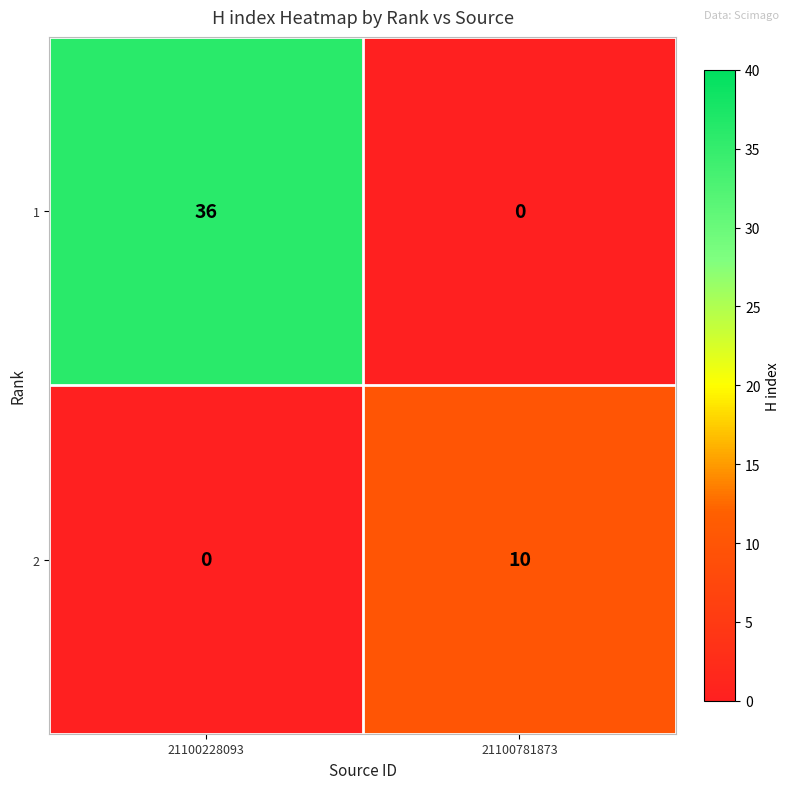

Rank the series by their maximum value, from highest to lowest.

1, 2